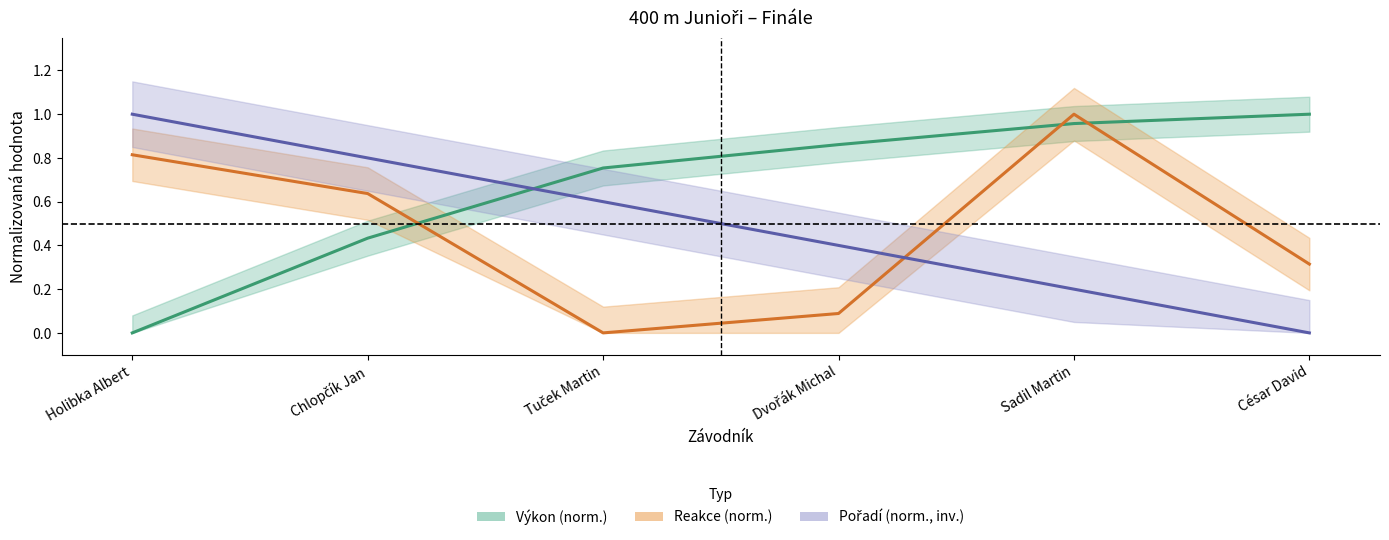

True or false: Výkon (norm.) has a value of 0.8 at Tuček Martin.

True